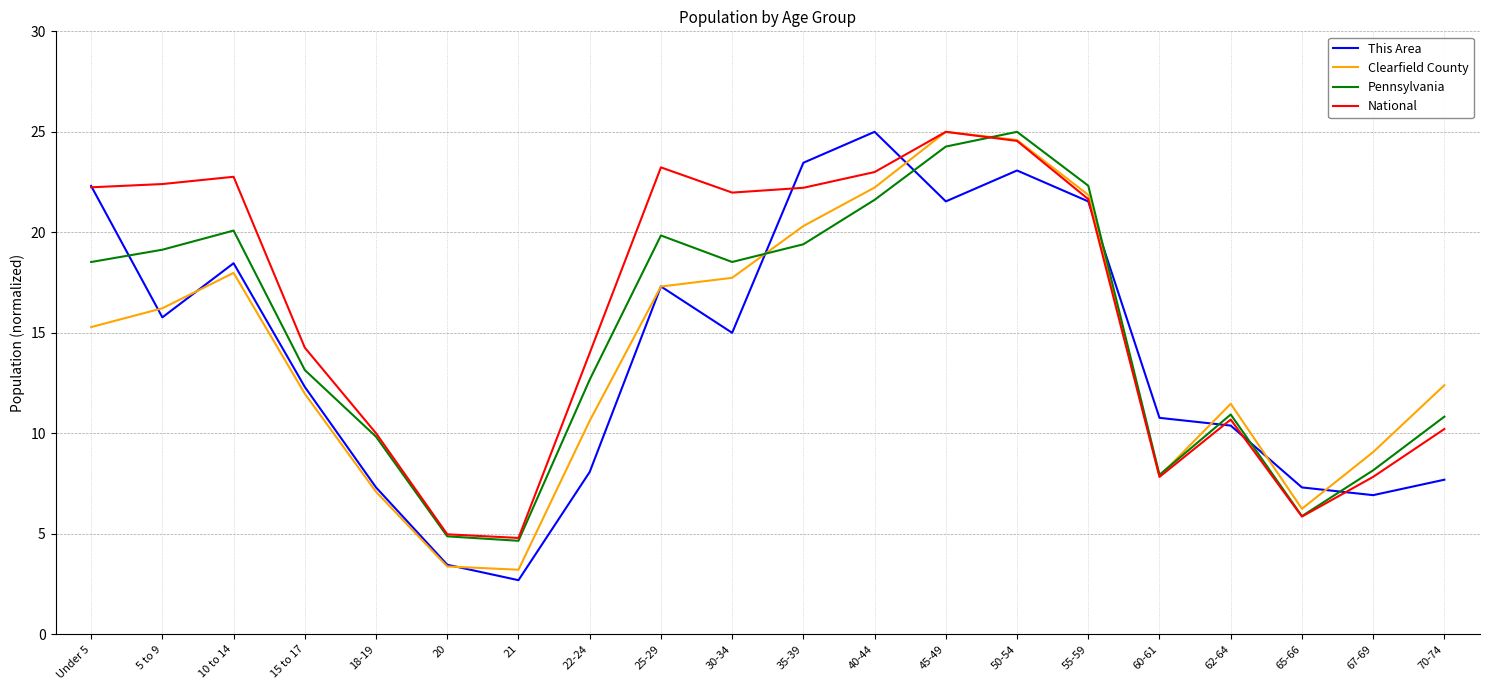

Where is the first local maximum for Pennsylvania?

10 to 14